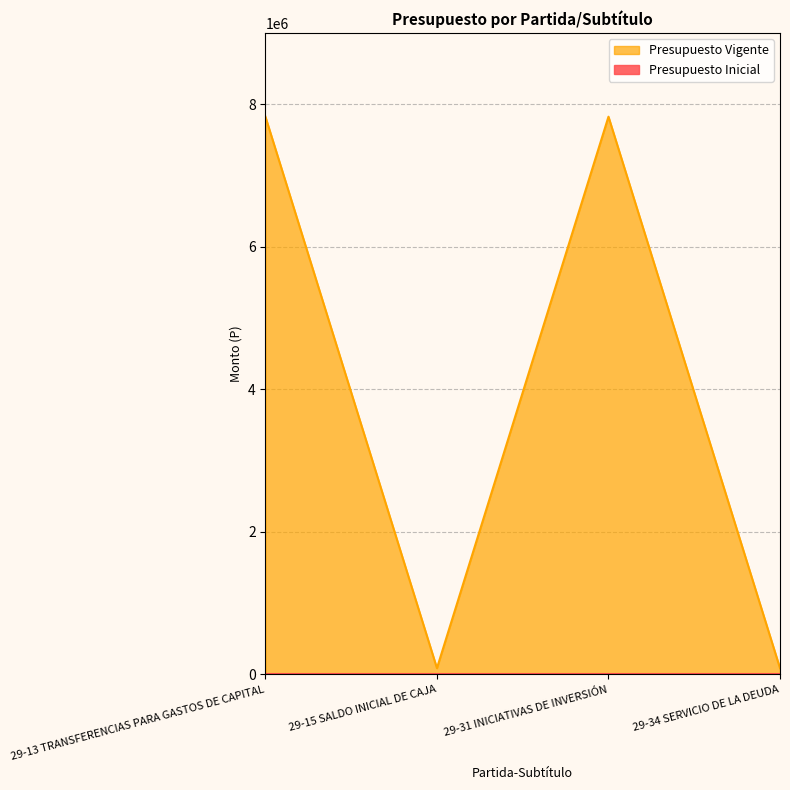

Reading left to right, what are all the values shown in this chart?

7827026	86094	7827026	86094